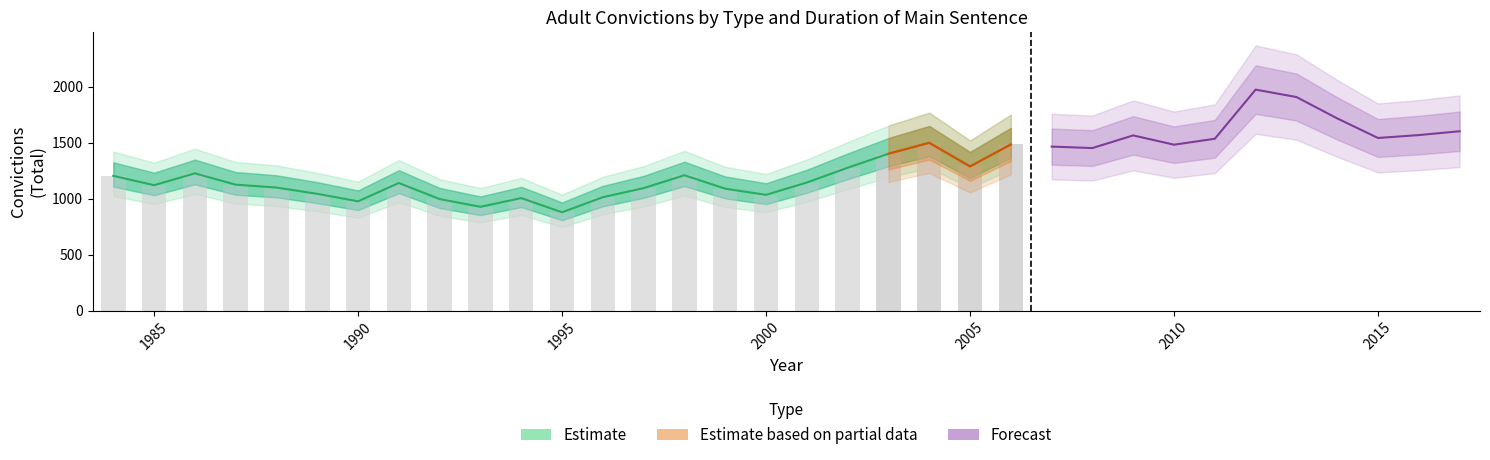

At which category is the sum across all series the highest?

2004